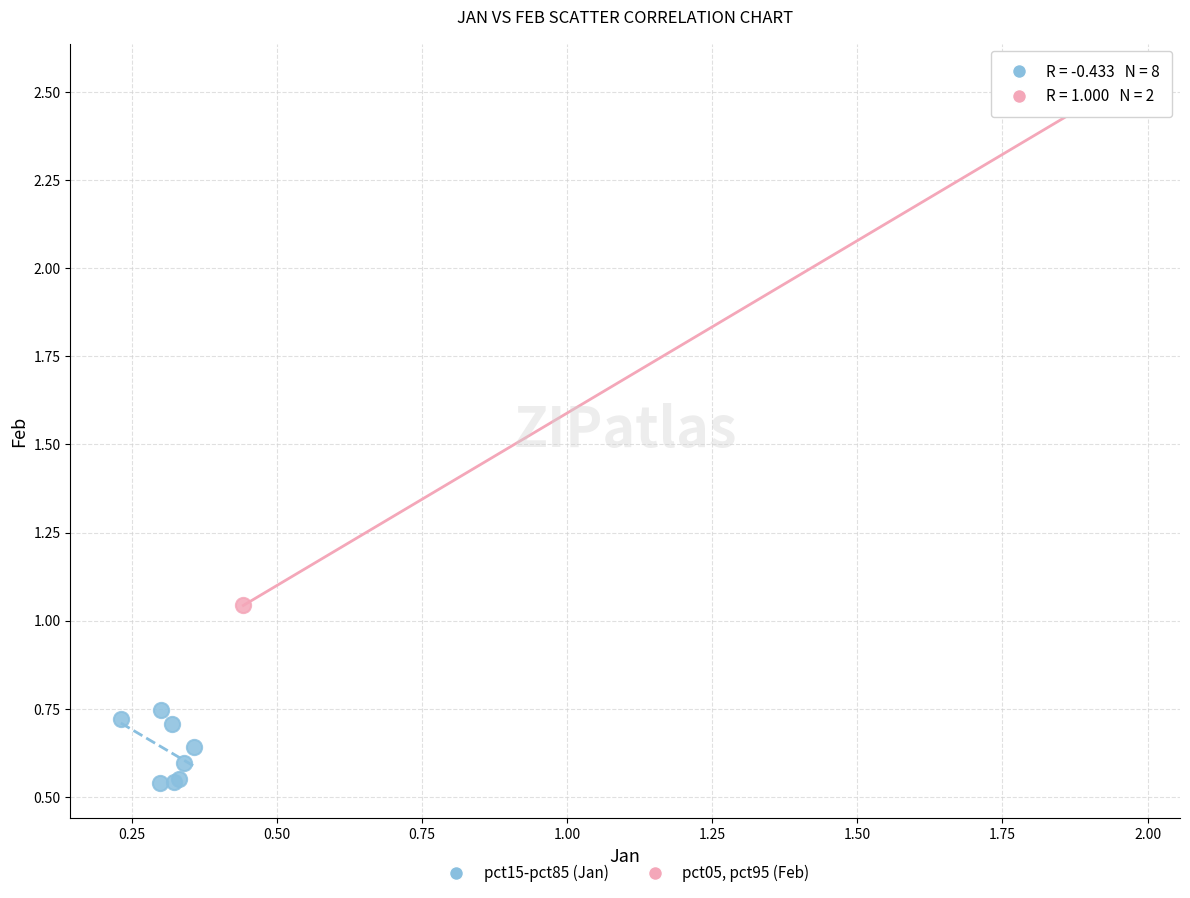

Which series contains the lowest Y value?

pct15-pct85 (Jan)